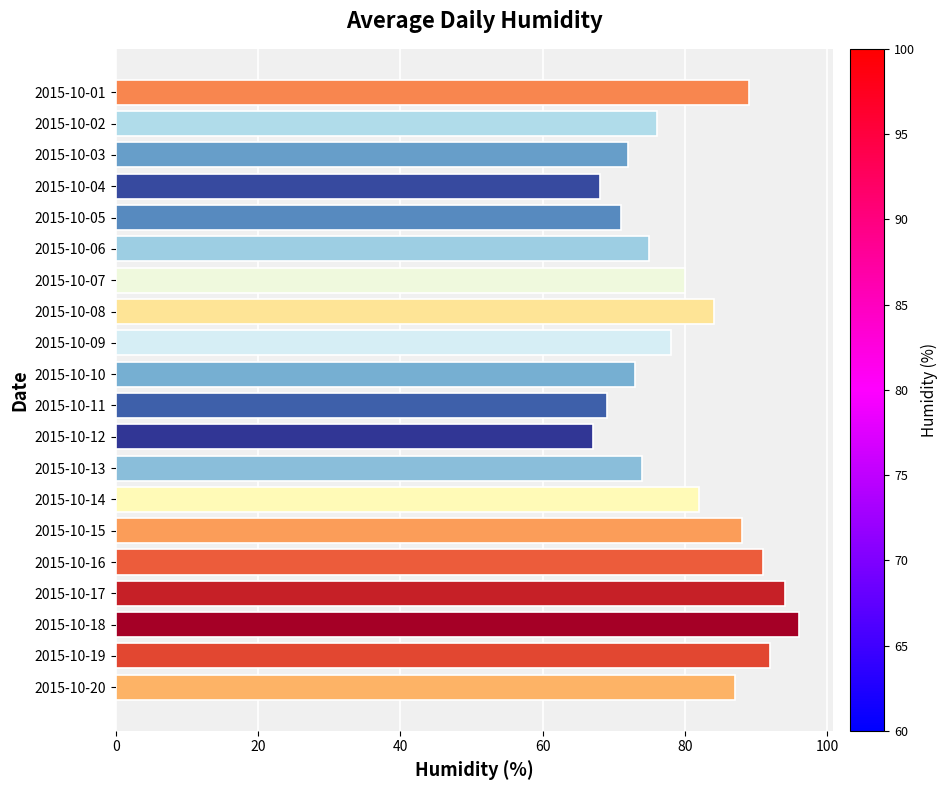

Which has a higher value, 2015-10-19 or 2015-10-04?

2015-10-19